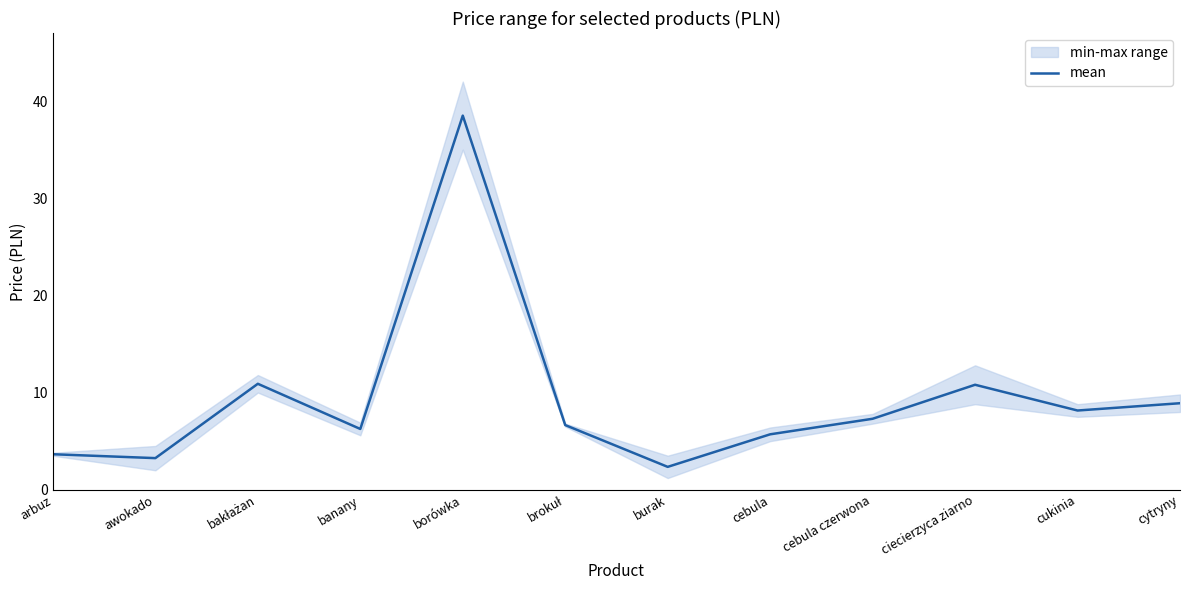

How many values are below 7?

6